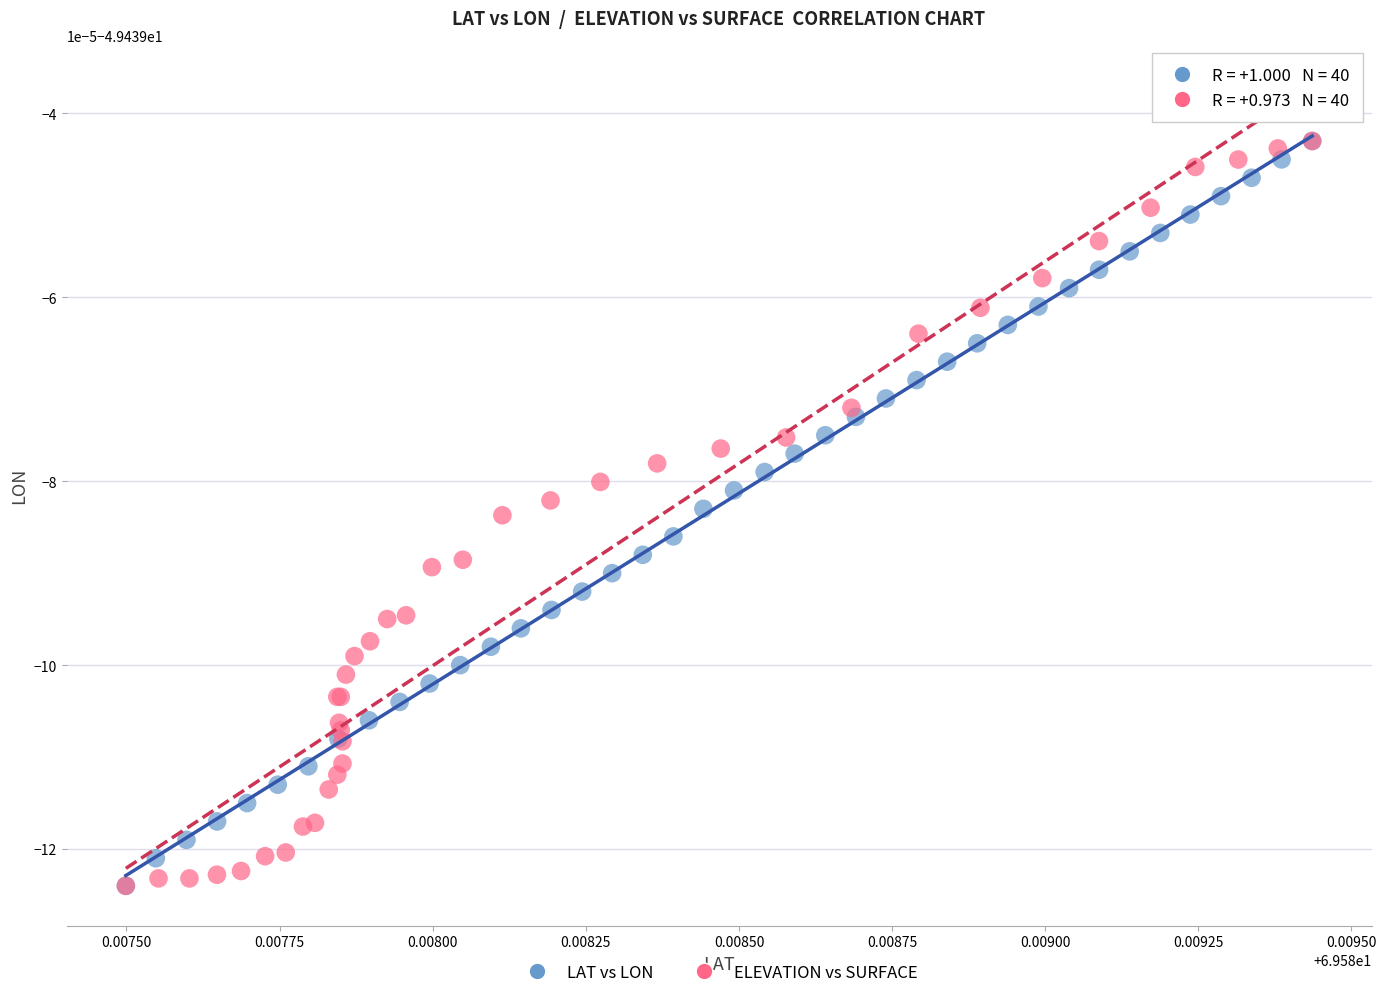

What are all the series names shown in the legend?

LAT vs LON, ELEVATION vs SURFACE